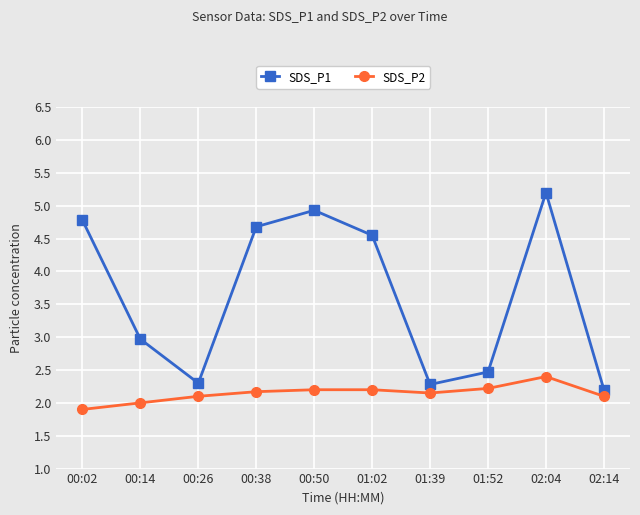

True or false: SDS_P1 has more than 1 interior local peaks.

True